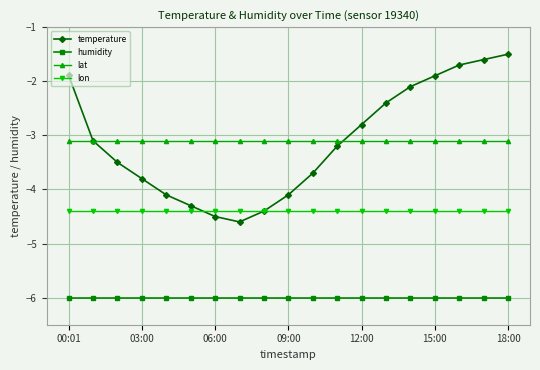

True or false: lon and lat cross at least once.

False